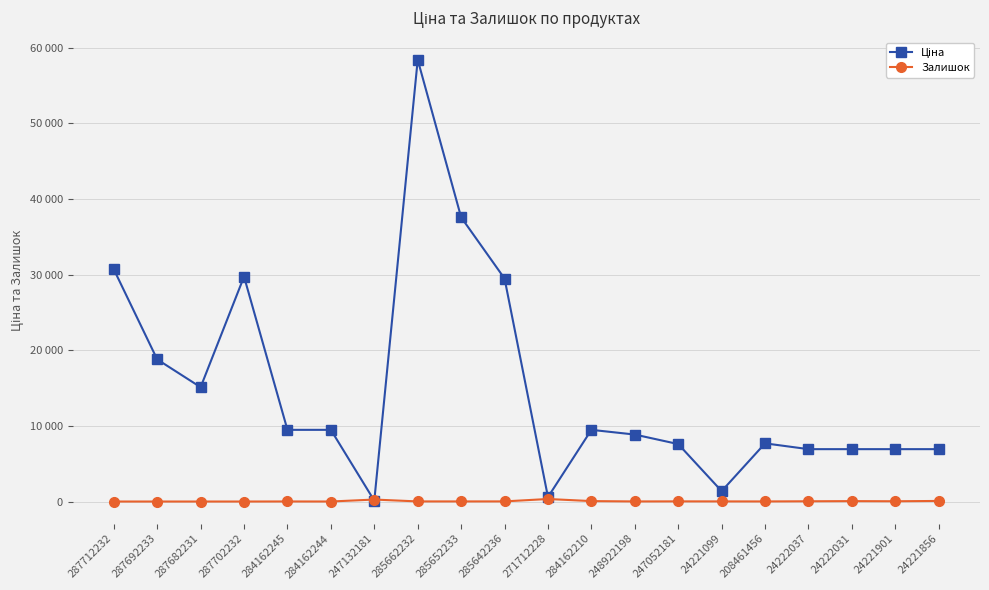

What value does the Ціна series have at 248922198?

8856.7